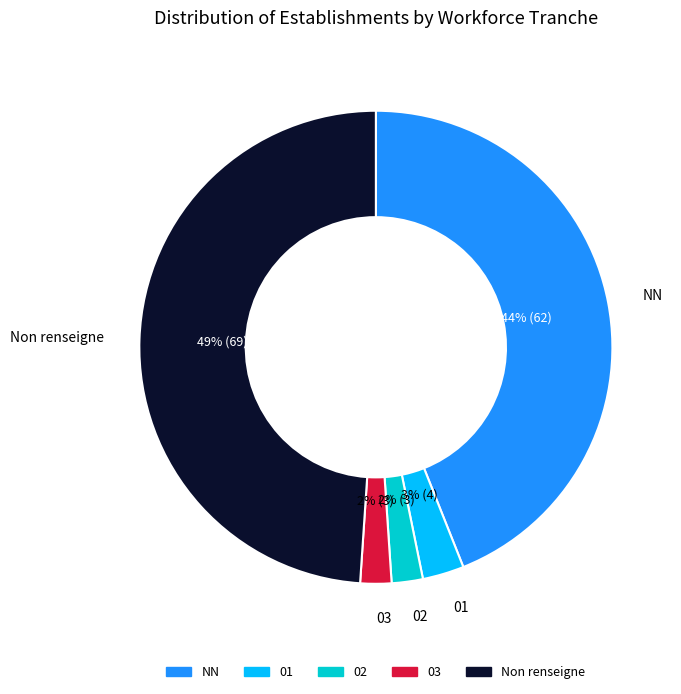

Is there any slice that represents more than half of the pie?

No